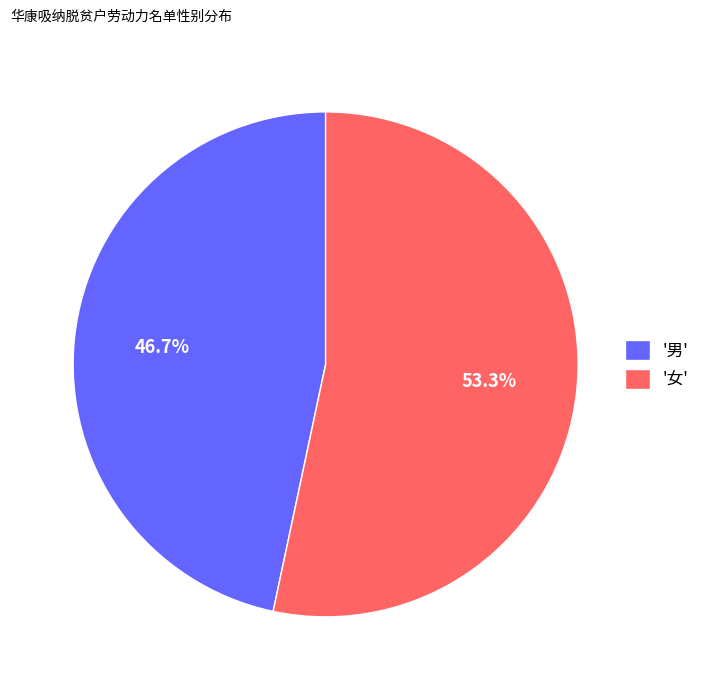

How much of the chart is everything except '男'?

53.3%